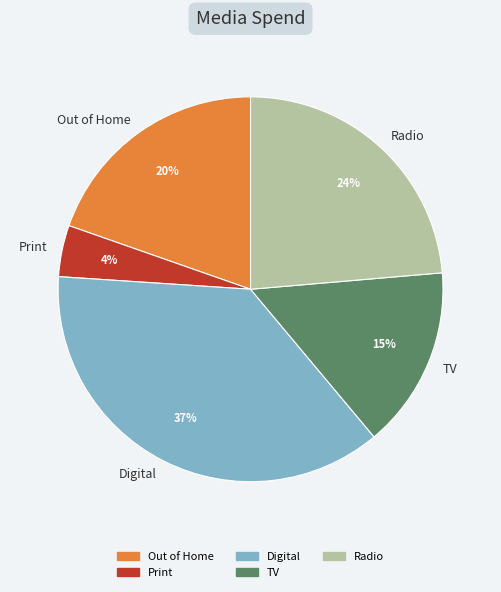

Is it true that Radio is 24% of the pie?

True